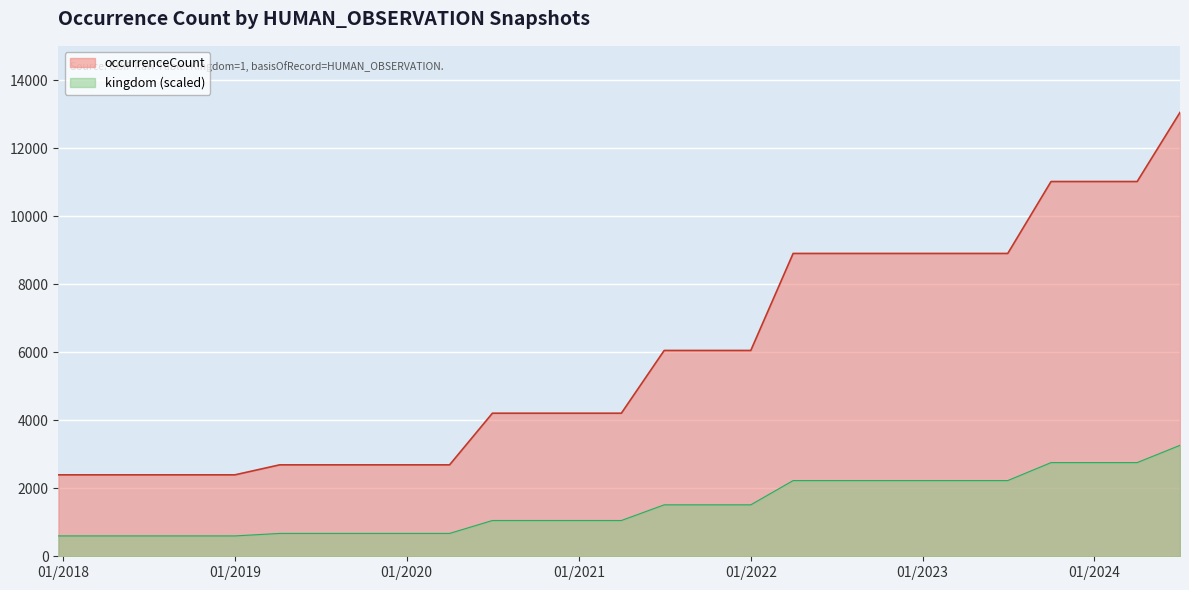

Which series has the widest spread of values?

occurrenceCount